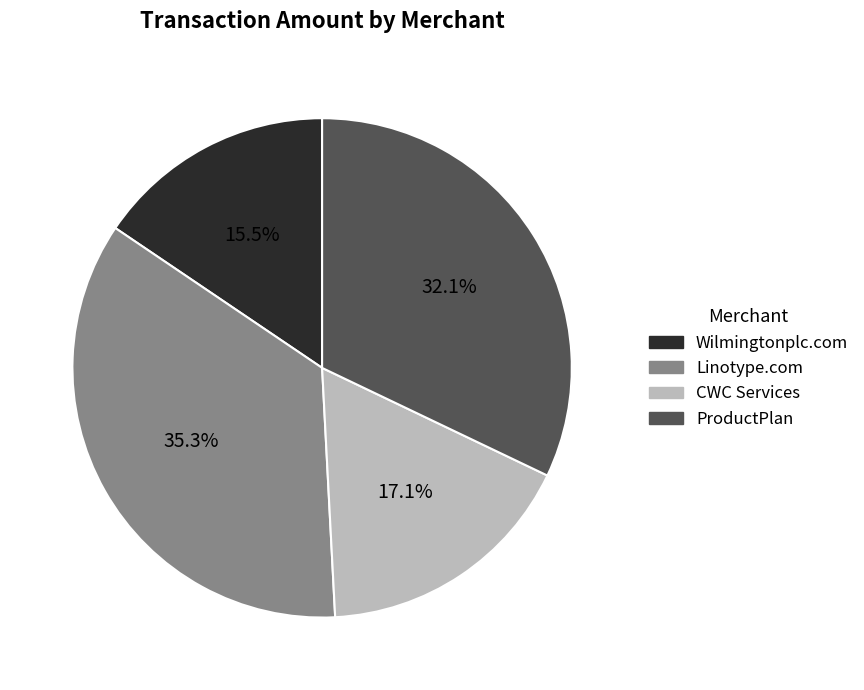

Which slice is the largest?

Linotype.com